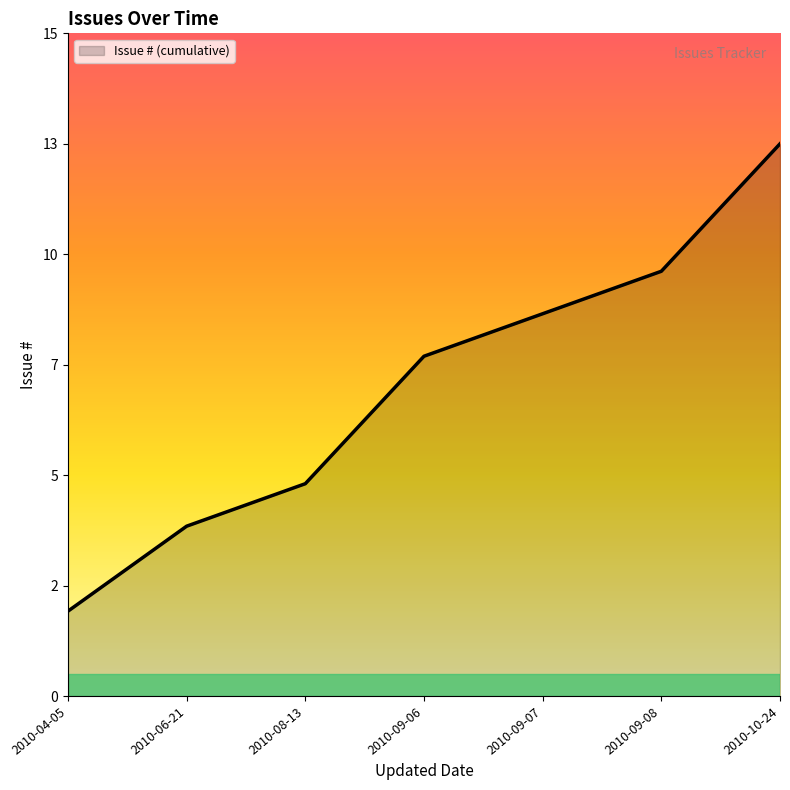

Rank the categories by value from lowest to highest.

2010-04-05, 2010-06-21, 2010-08-13, 2010-09-06, 2010-09-07, 2010-09-08, 2010-10-24